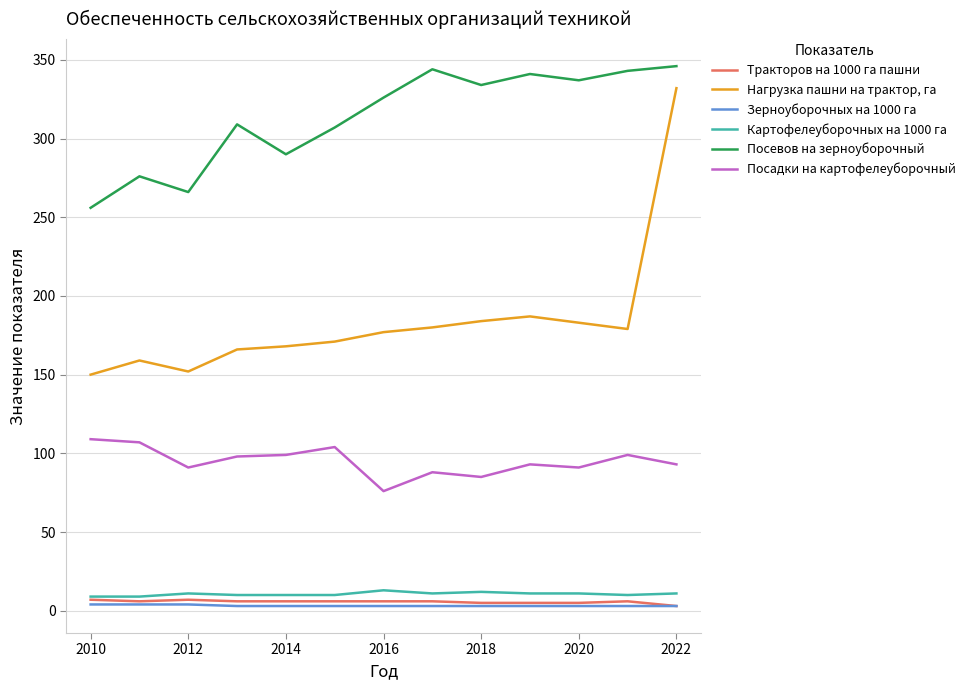

True or false: Посевов на зерноуборочный and Картофелеуборочных на 1000 га intersect in this chart.

False